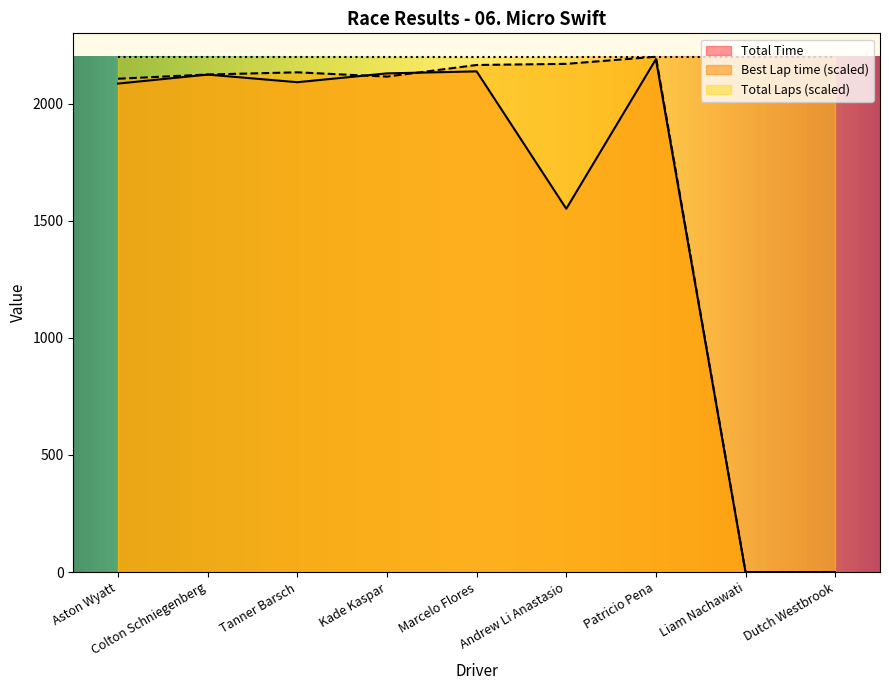

What are all the series names shown in the legend?

Total Time, Best Lap time (scaled), Total Laps (scaled)